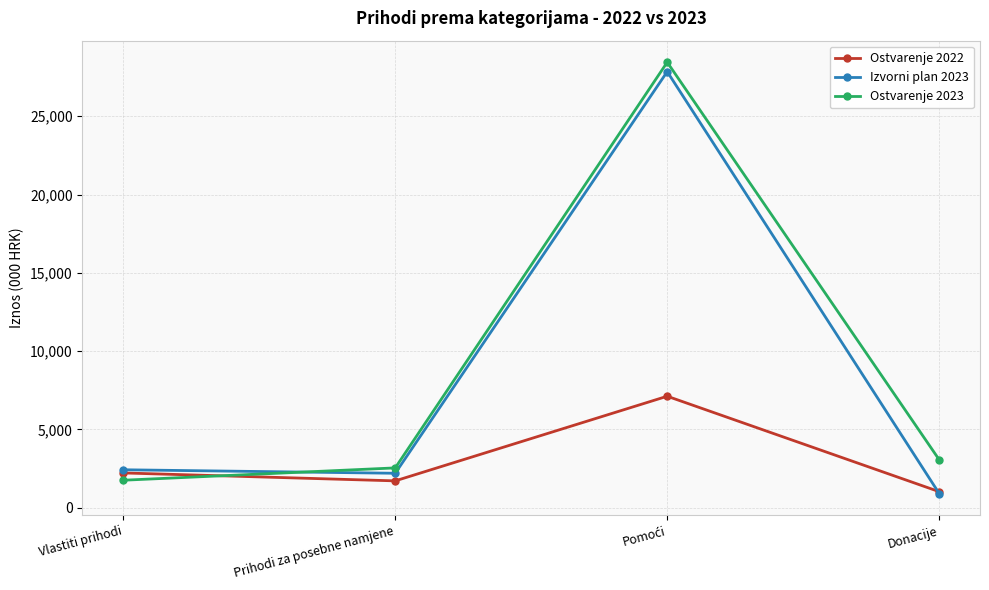

How many distinct data groups are displayed?

3